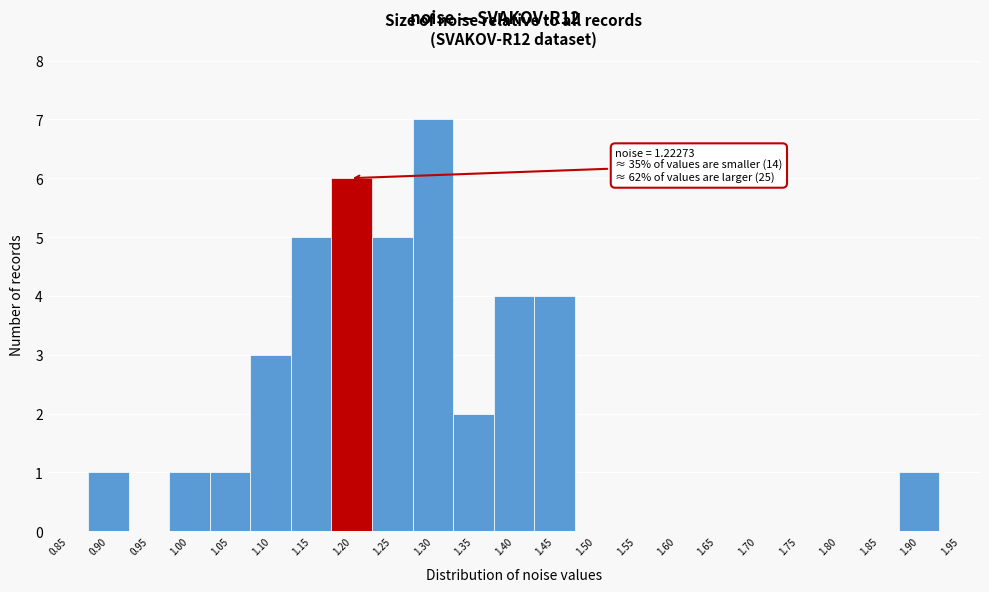

Reading left to right, list all the values displayed in this chart.

0.85=0	0.90=1	0.95=0	1.00=1	1.05=1	1.10=3	1.15=5	1.20=6	1.25=5	1.30=7	1.35=2	1.40=4	1.45=4	1.50=0	1.55=0	1.60=0	1.65=0	1.70=0	1.75=0	1.80=0	1.85=0	1.90=1	1.95=0